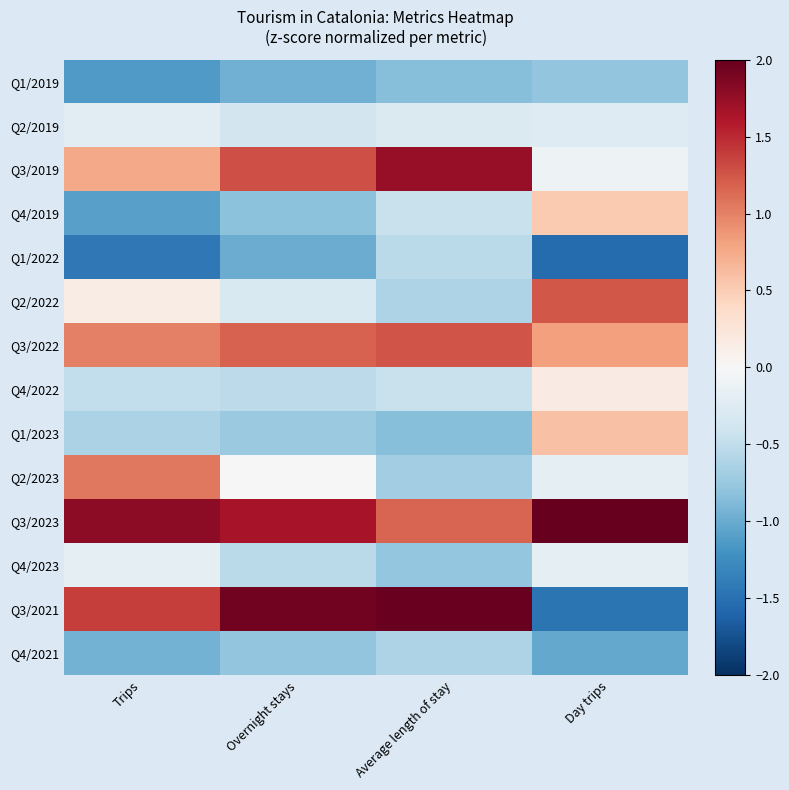

What is the smallest value displayed?

-1.5